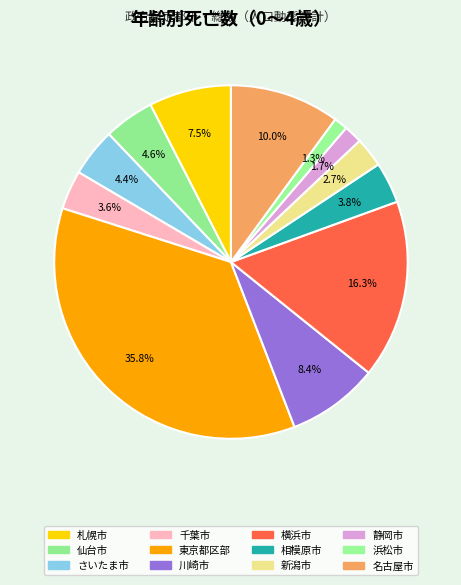

Count the number of slices in the pie.

12